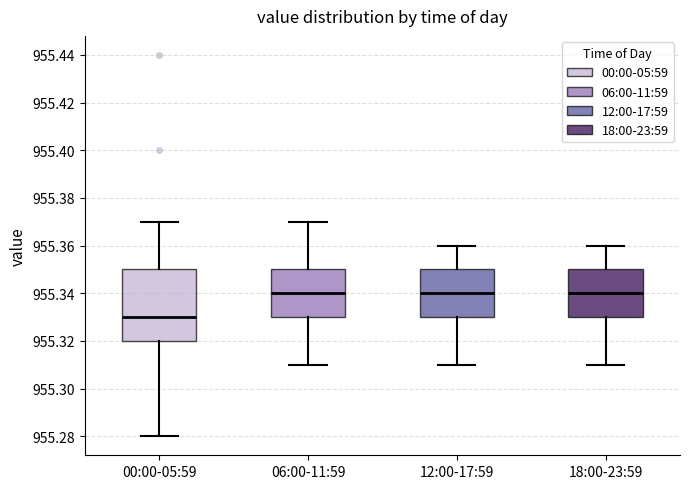

Comparing the boxes themselves (not the whiskers), which one is the tallest?

00:00-05:59